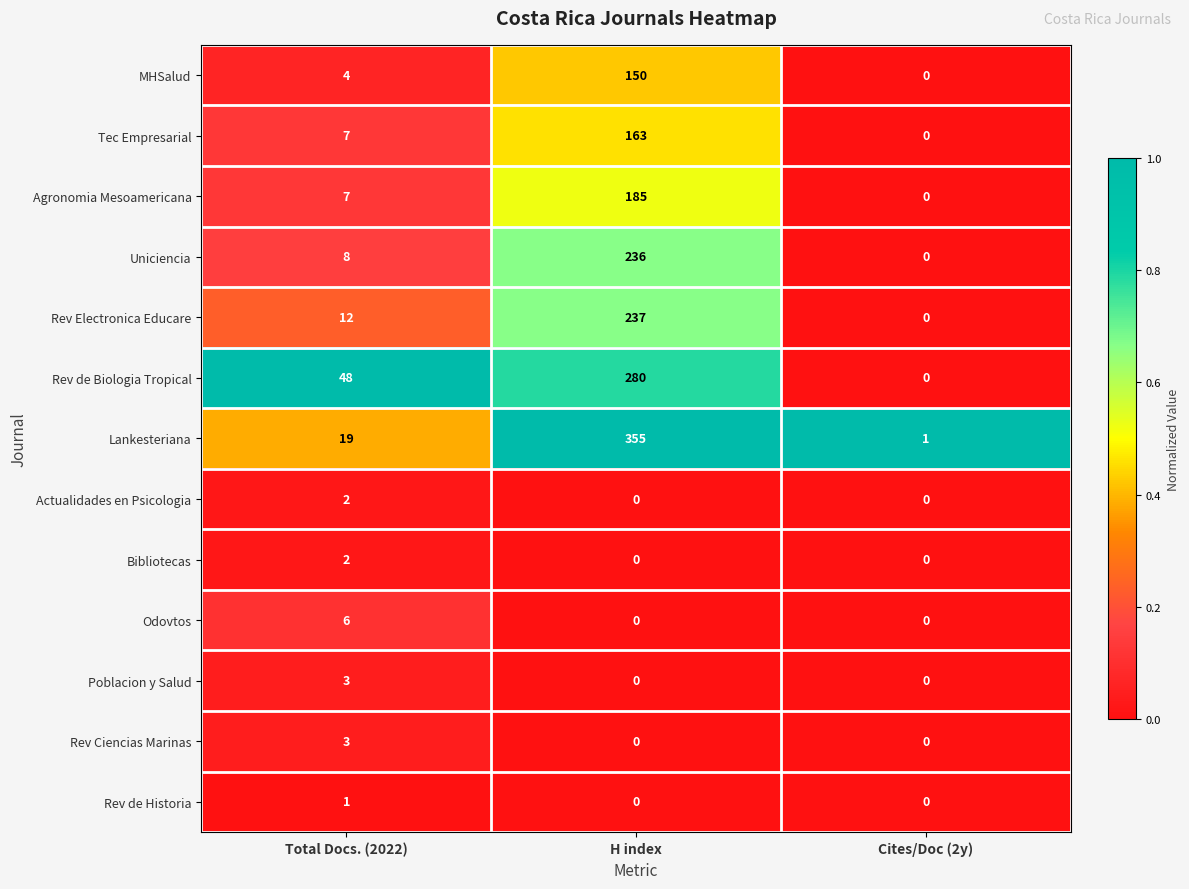

What is the maximum value shown in the chart?

355